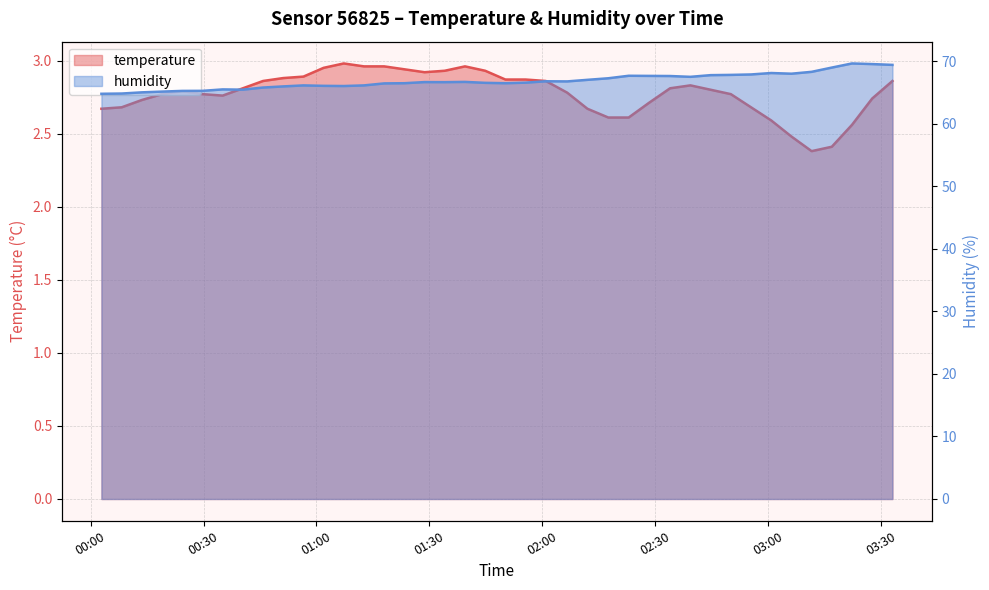

In temperature, how many points are lower than both neighbors (excluding endpoints)?

3